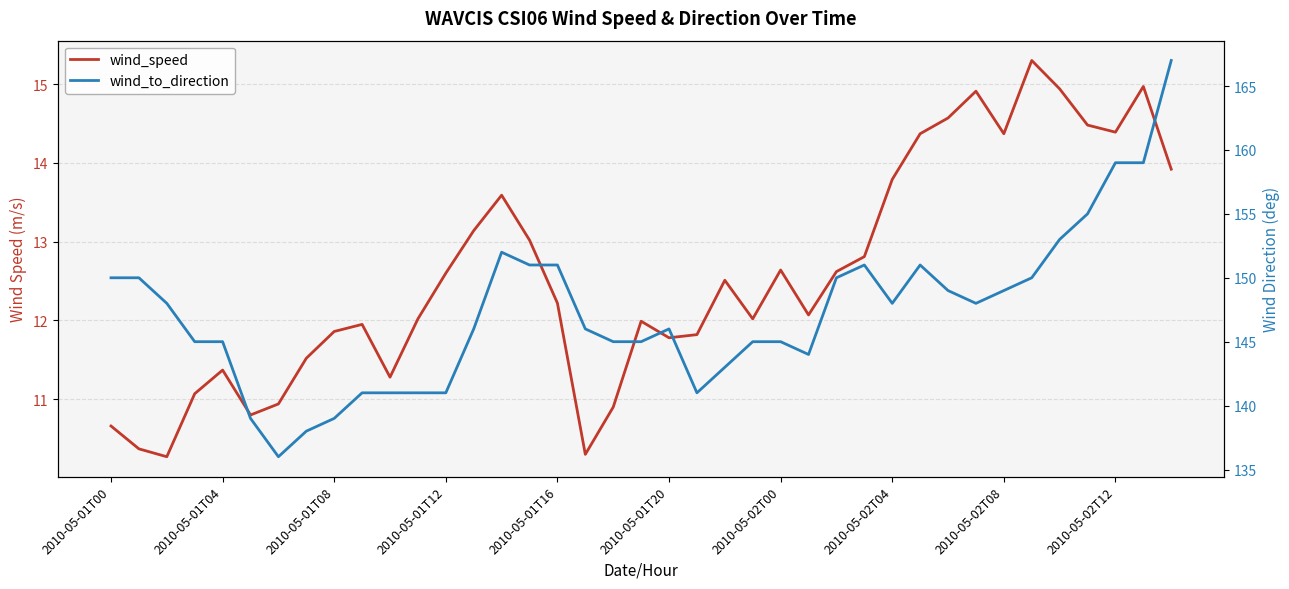

The wind_to_direction series shows 159.0 at 37. True or false?

True